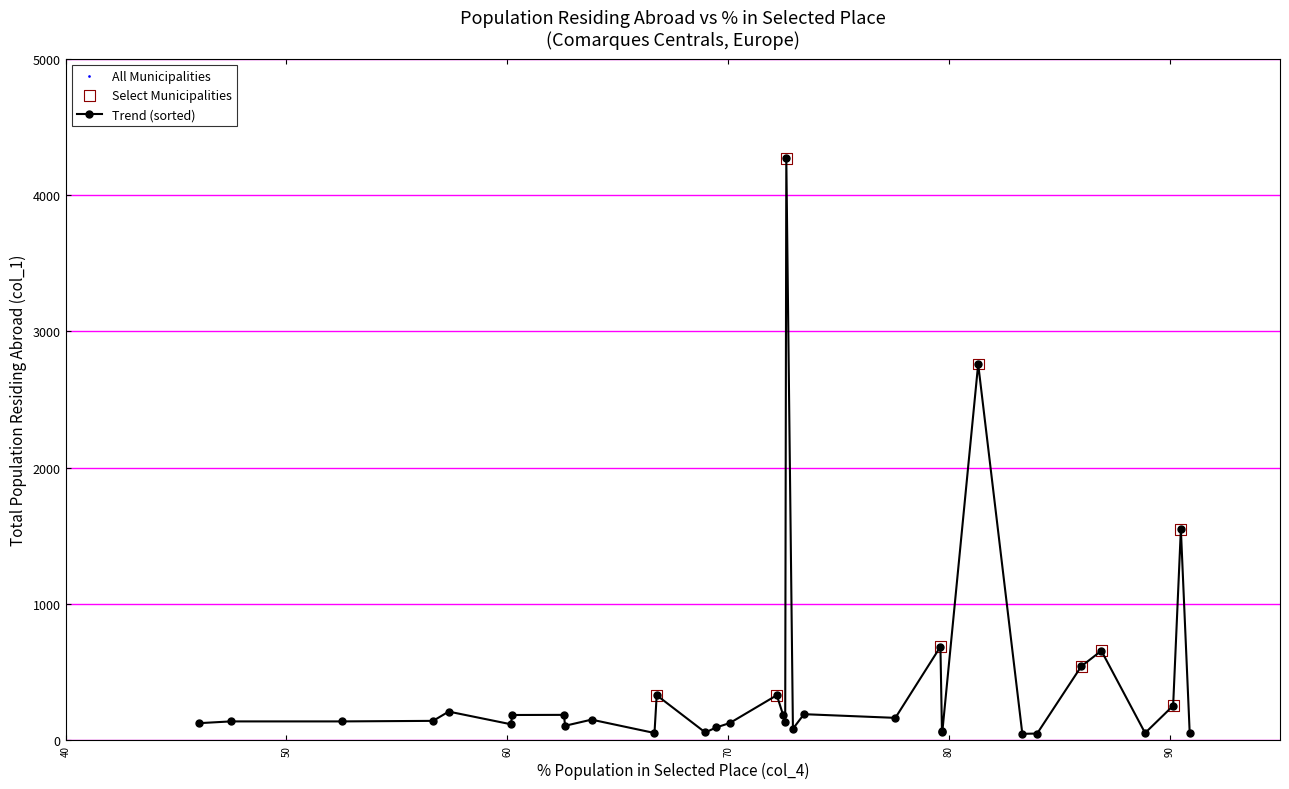

True or false: the data has more than 0 interior local peaks.

True